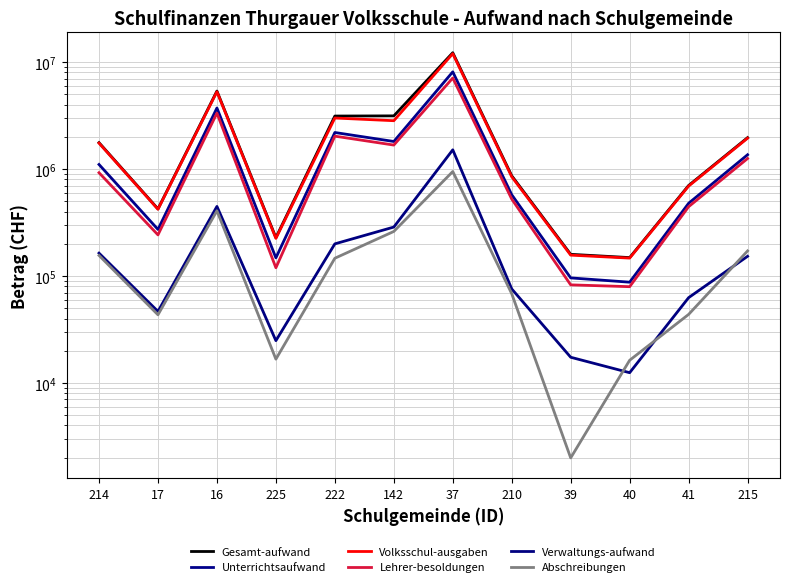

What is the difference between the second highest and minimum values in the Unterrichtsaufwand series?

3635374.3